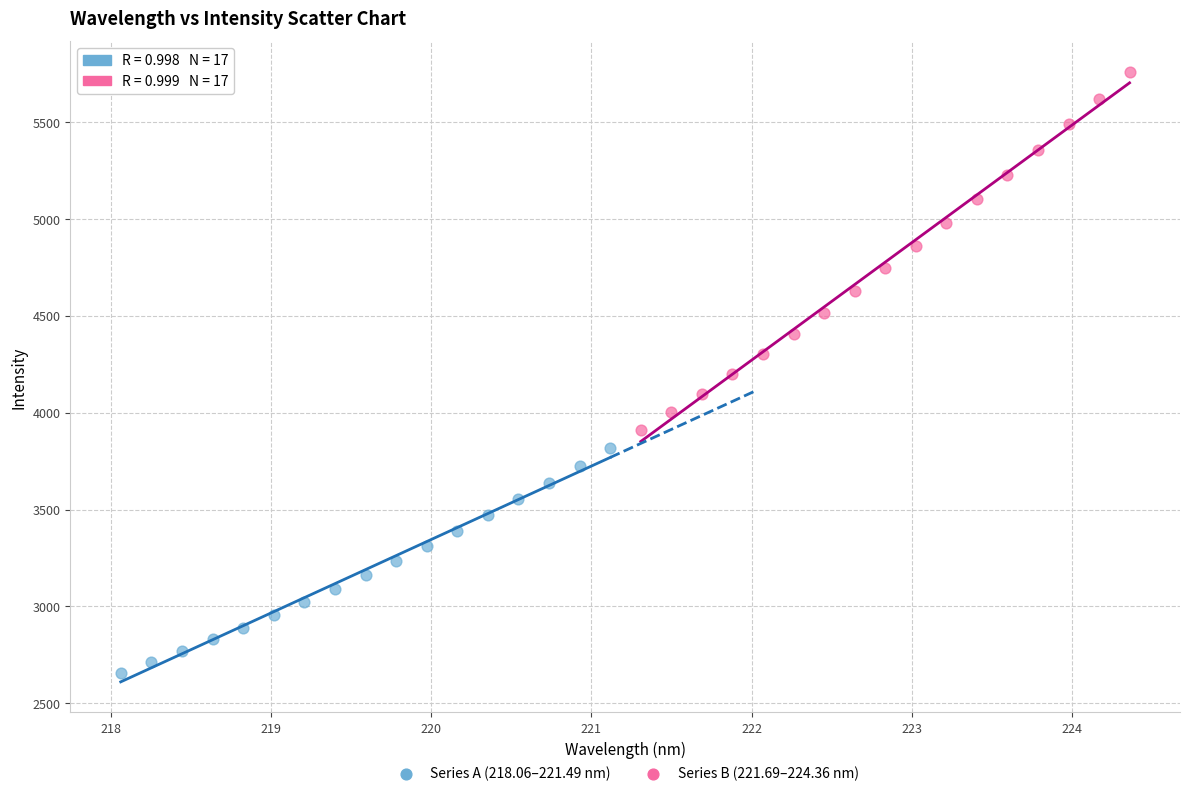

Which series has the widest spread of Y values?

Series B (221.69–224.36 nm)